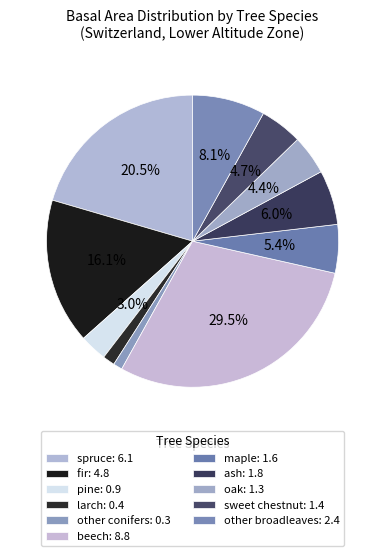

How many segments does this pie chart have?

11